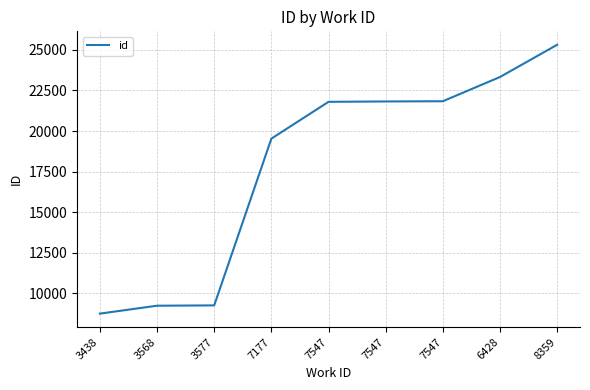

What is the change in value from 3438 to 7547?

+13084